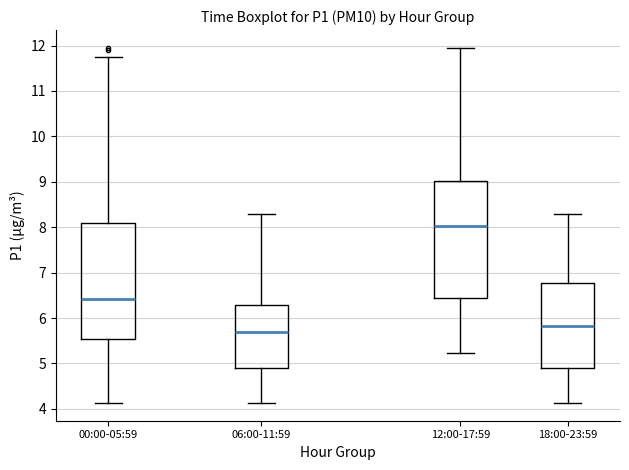

Reading left to right, transcribe this box plot: for each box, give where its median line is, the range the box spans, and where its two whiskers end, as read against the y-axis. The values are not printed on the chart, so give them approximately, as read against the axis.

00:00-05:59: median 6.4, box 5.5 to 8.1, whiskers 4.1 to 11.8
06:00-11:59: median 5.7, box 4.9 to 6.3, whiskers 4.1 to 8.3
12:00-17:59: median 8.0, box 6.4 to 9.0, whiskers 5.2 to 12.0
18:00-23:59: median 5.8, box 4.9 to 6.8, whiskers 4.1 to 8.3